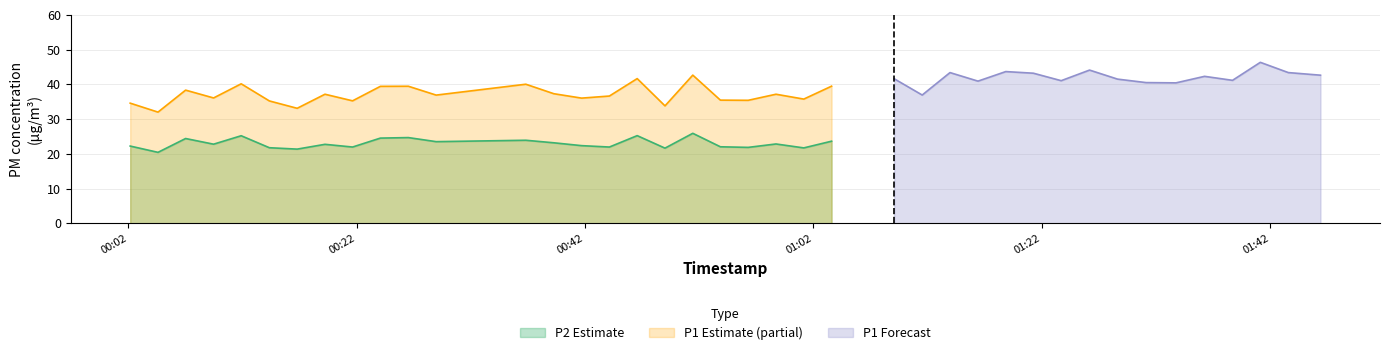

Between 38 and 0, which is larger?

38